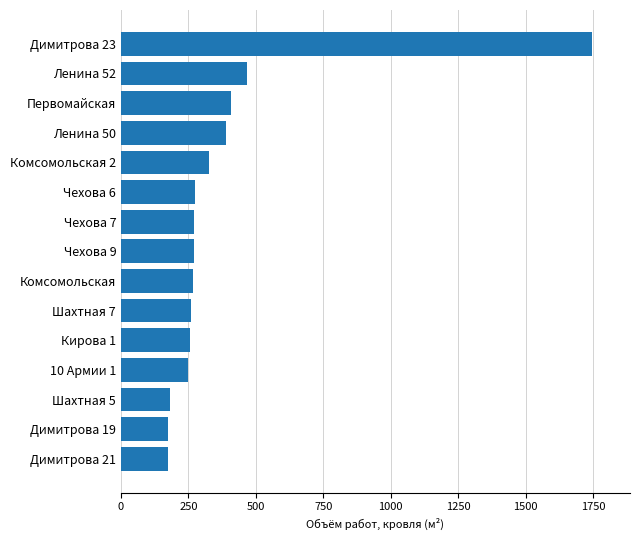

Is it true that the value at Ленина 52 is 466.8?

True